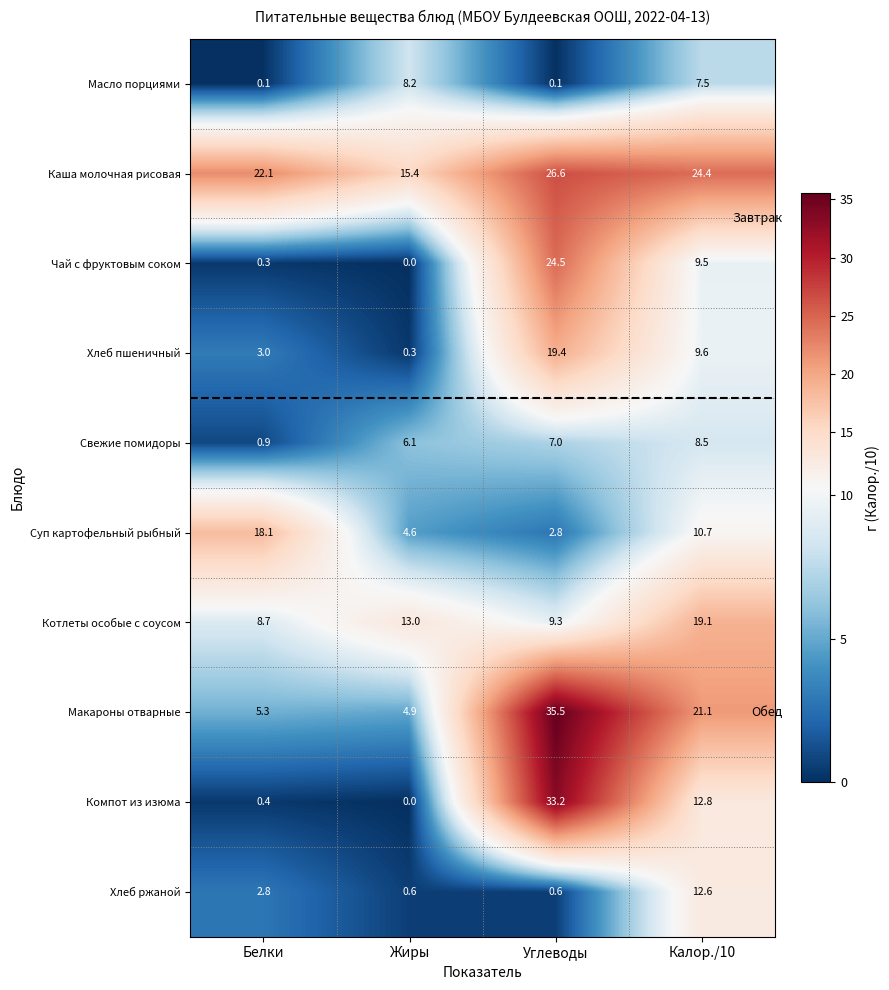

Which category has the highest value across all series?

Углеводы